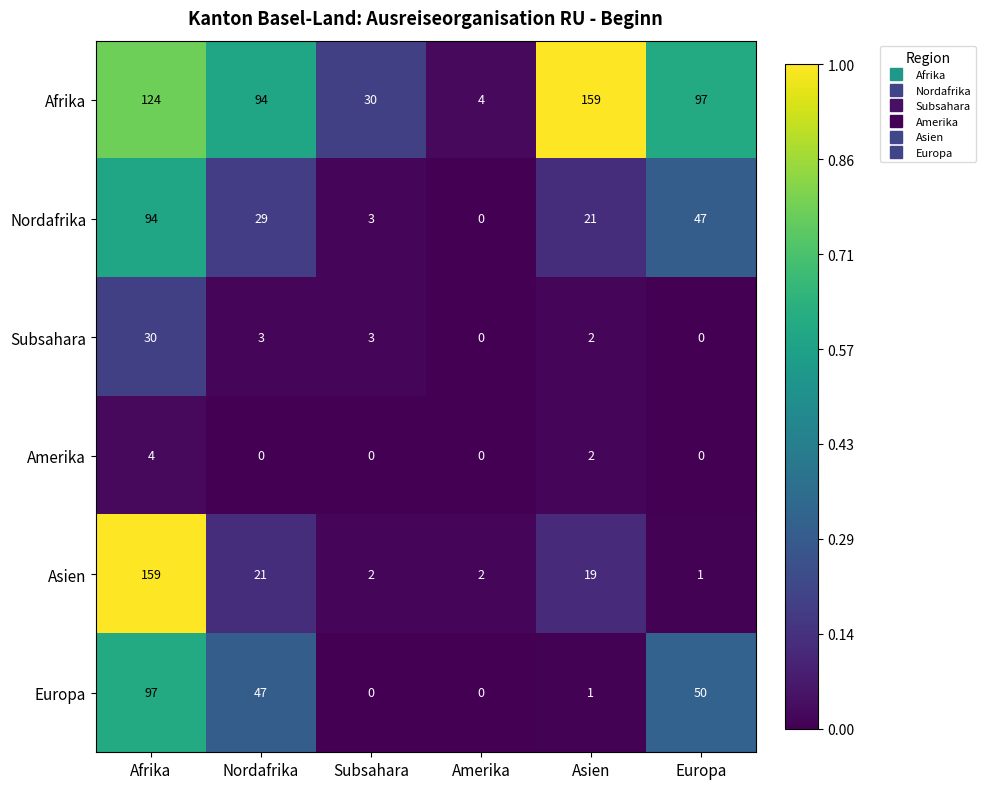

Which series has the largest total across all categories?

Afrika